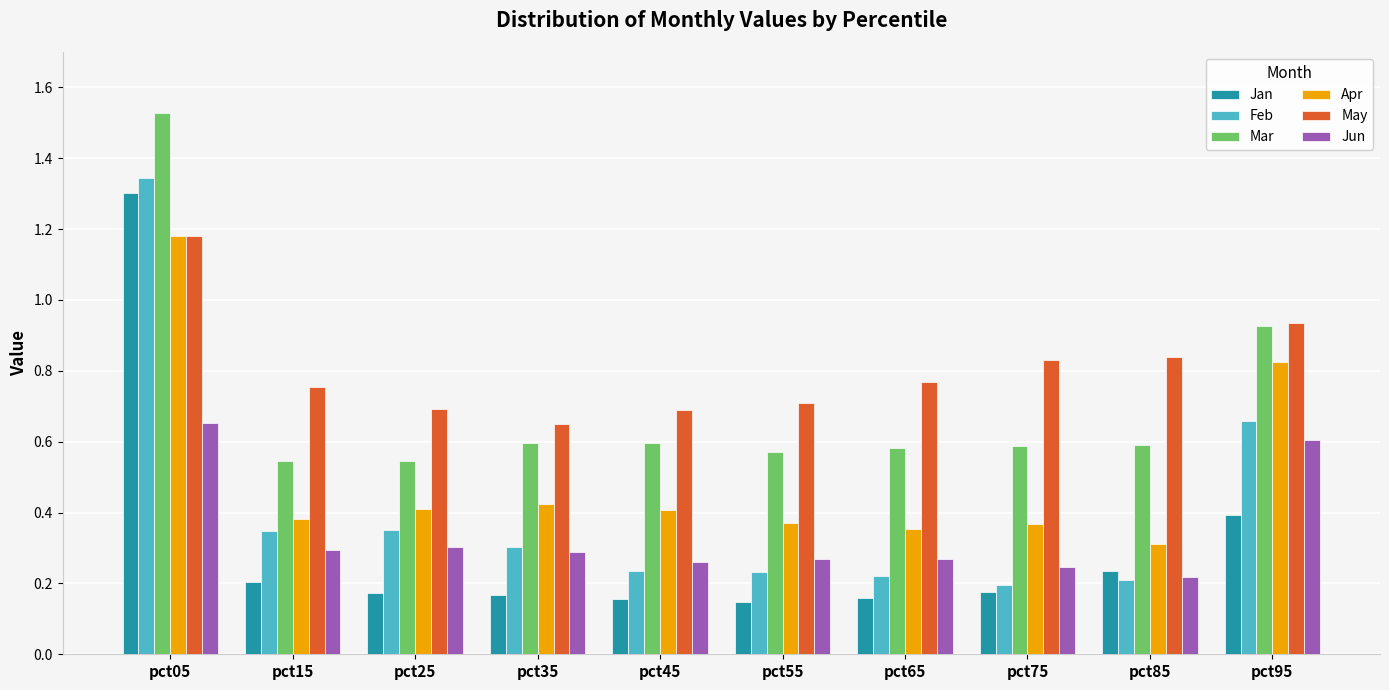

Which series changed the most between pct05 and pct65?

Jan